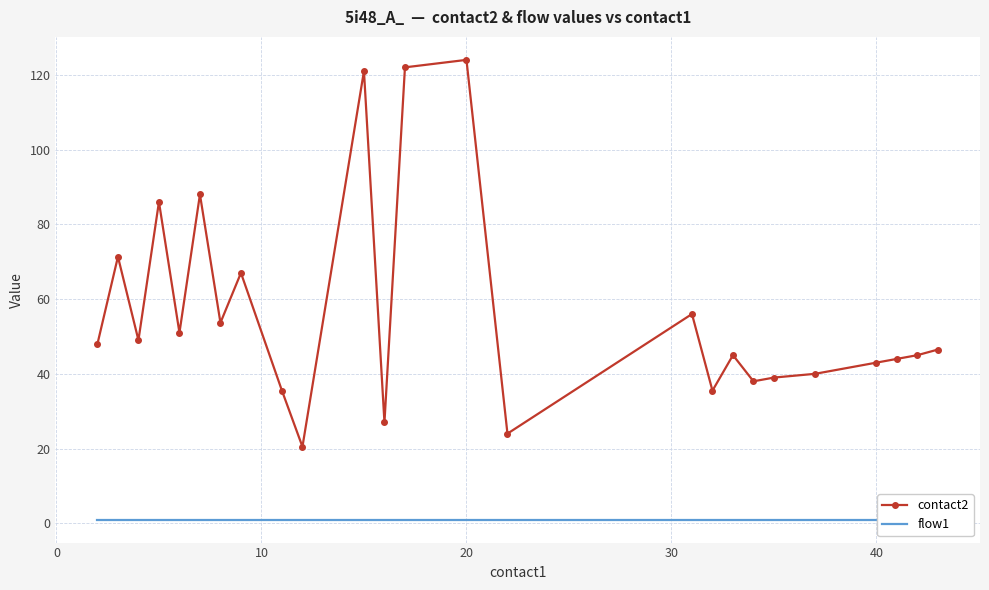

What is the lowest value of the contact2 series?

20.5